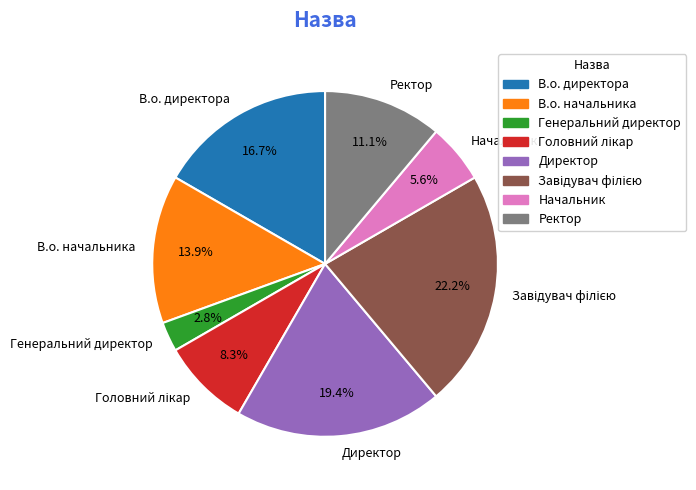

How much of the chart is everything except В.о. начальника?

86.1%